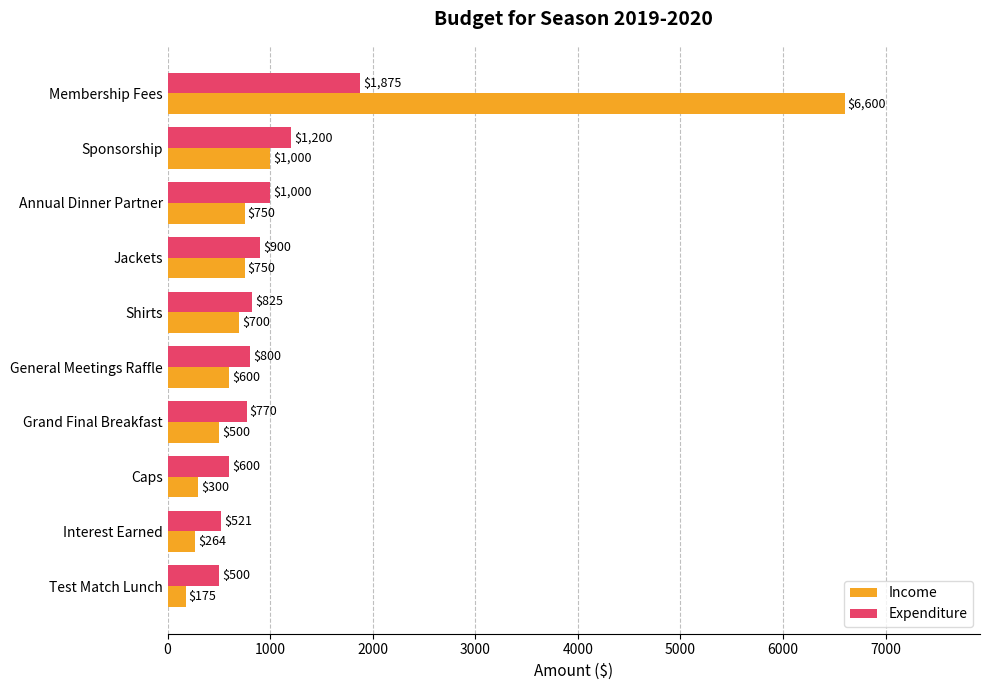

What is the difference between the maximum and minimum values in the Expenditure series?

1375